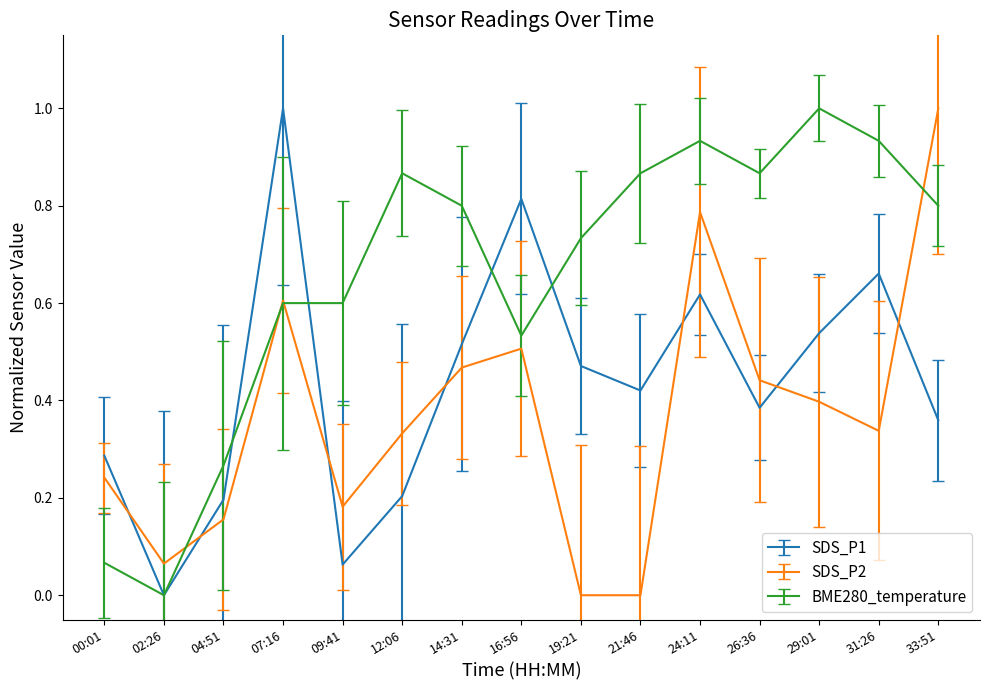

Between which two adjacent categories do SDS_P2 and BME280_temperature first intersect?

02:26 and 04:51